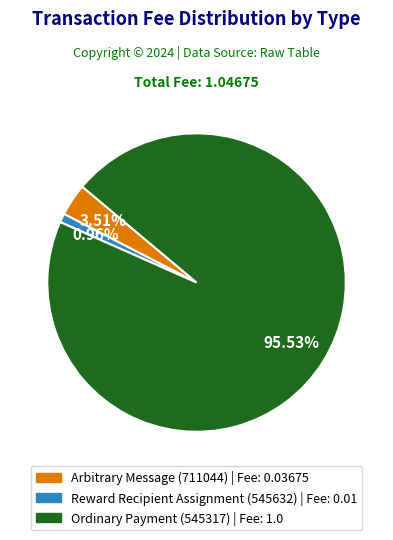

How many slices are in this pie chart?

3